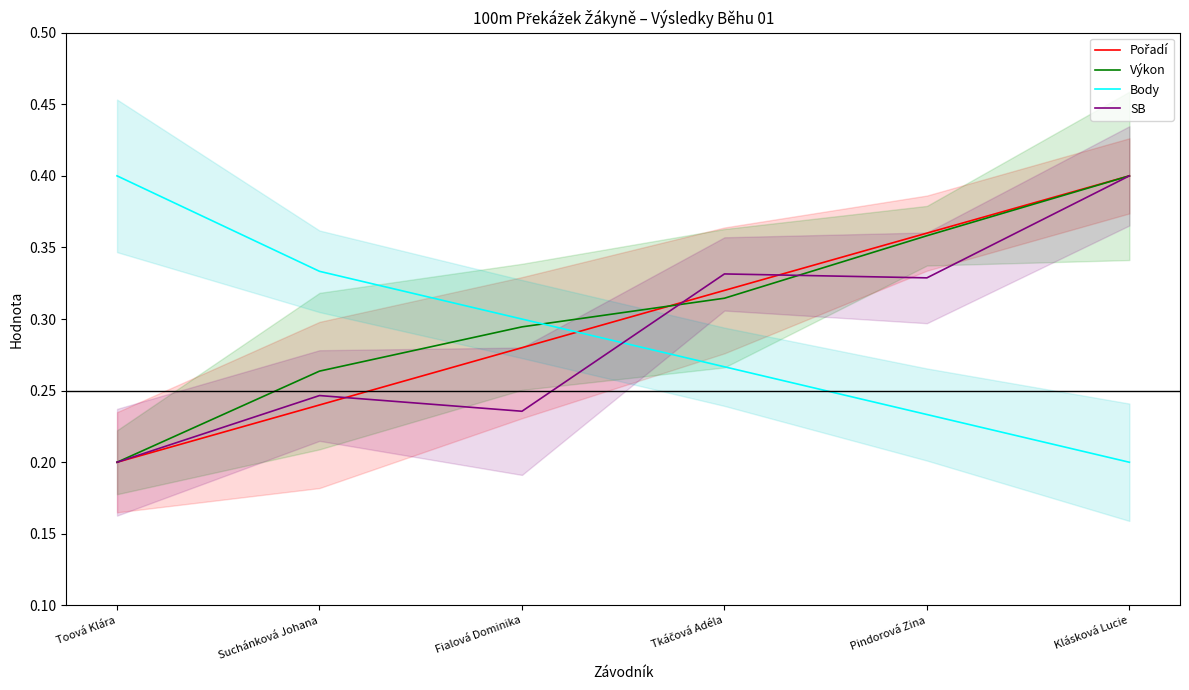

Where do SB and Body first cross each other?

Fialová Dominika and Tkáčová Adéla